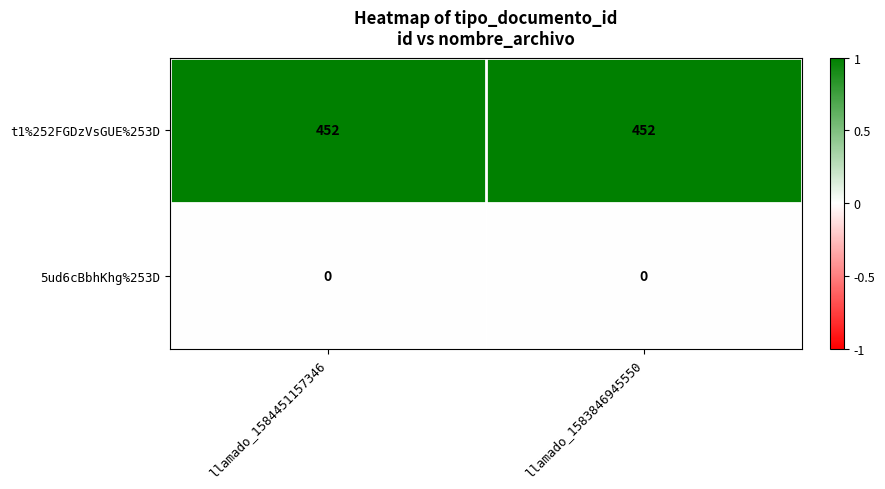

Reading right to left, what are all the values shown in this chart?

t1%252FGDzVsGUE%253D: llamado_1583846945550=452	llamado_1584451157346=452
5ud6cBbhKhg%253D: llamado_1583846945550=0	llamado_1584451157346=0